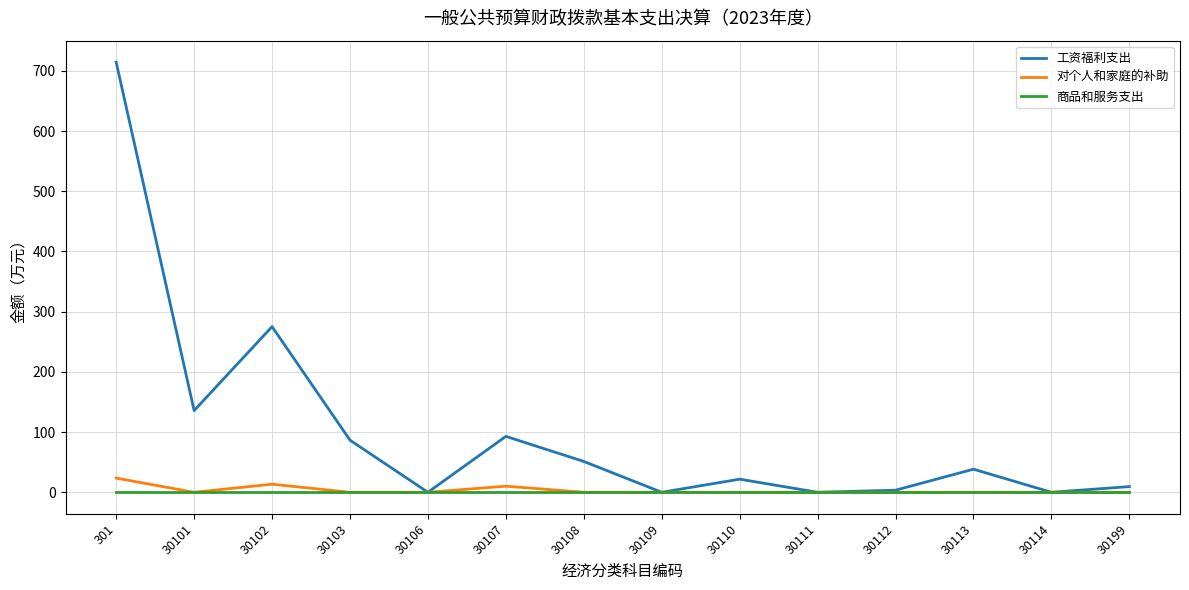

At how many categories does at least one series exceed 376?

1